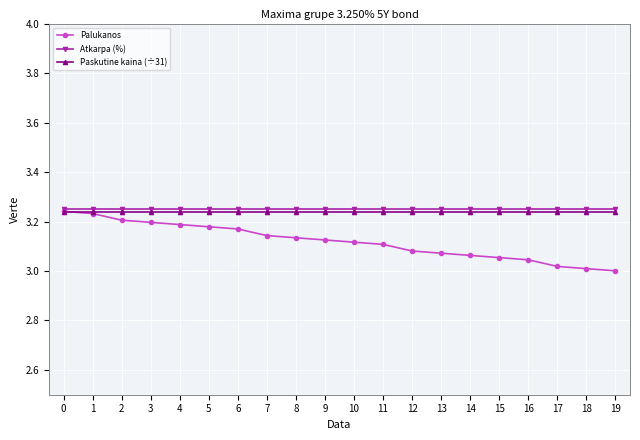

What is the sum of the Paskutine kaina (÷31) values at 4 and 0?

6.5